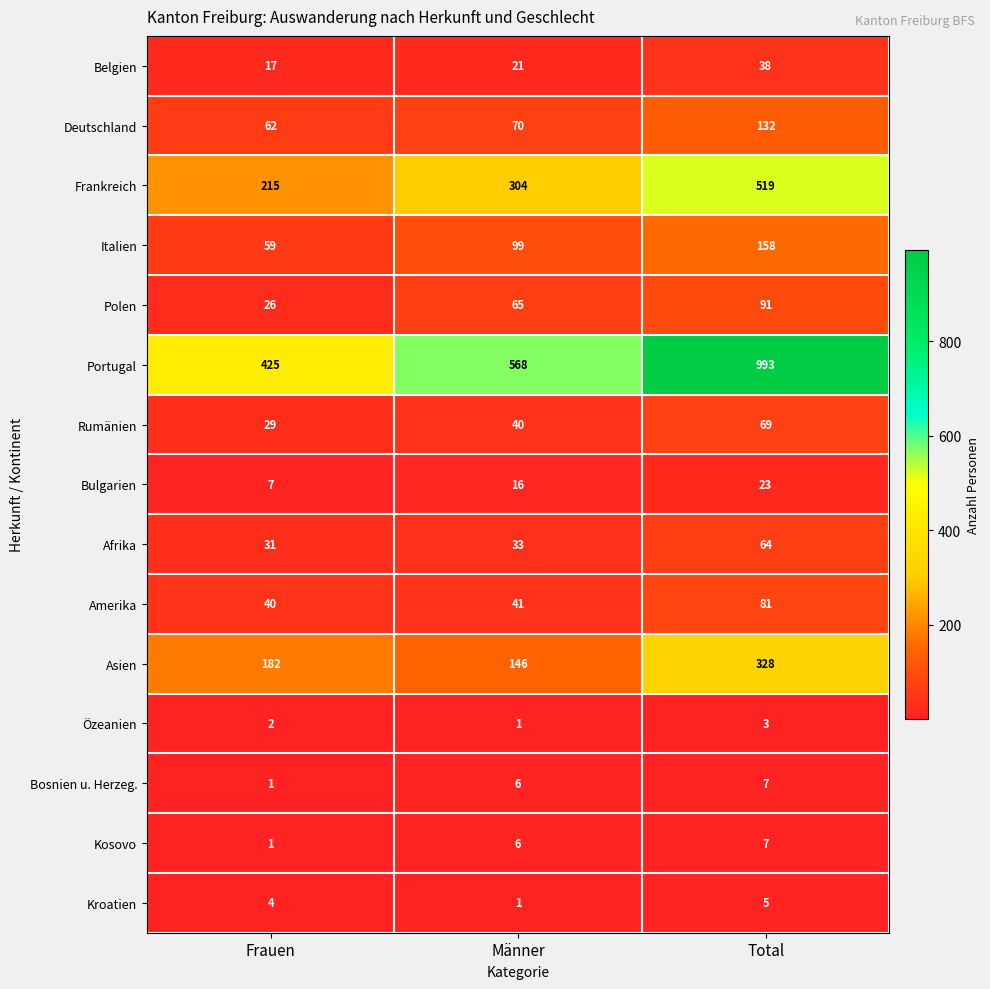

What is the minimum value shown in the chart?

1